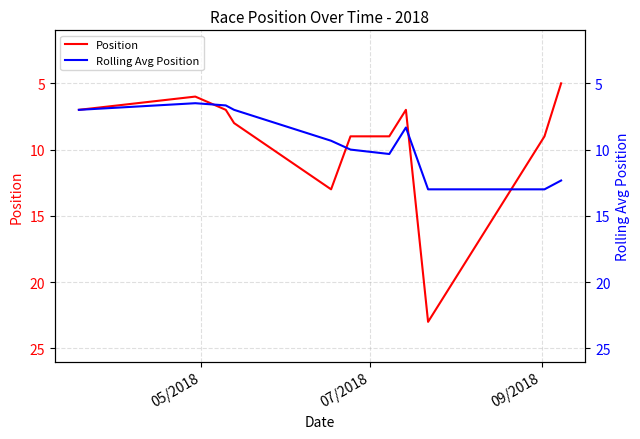

What is the value of the Rolling Avg Position point at the 11th from the left?

12.3